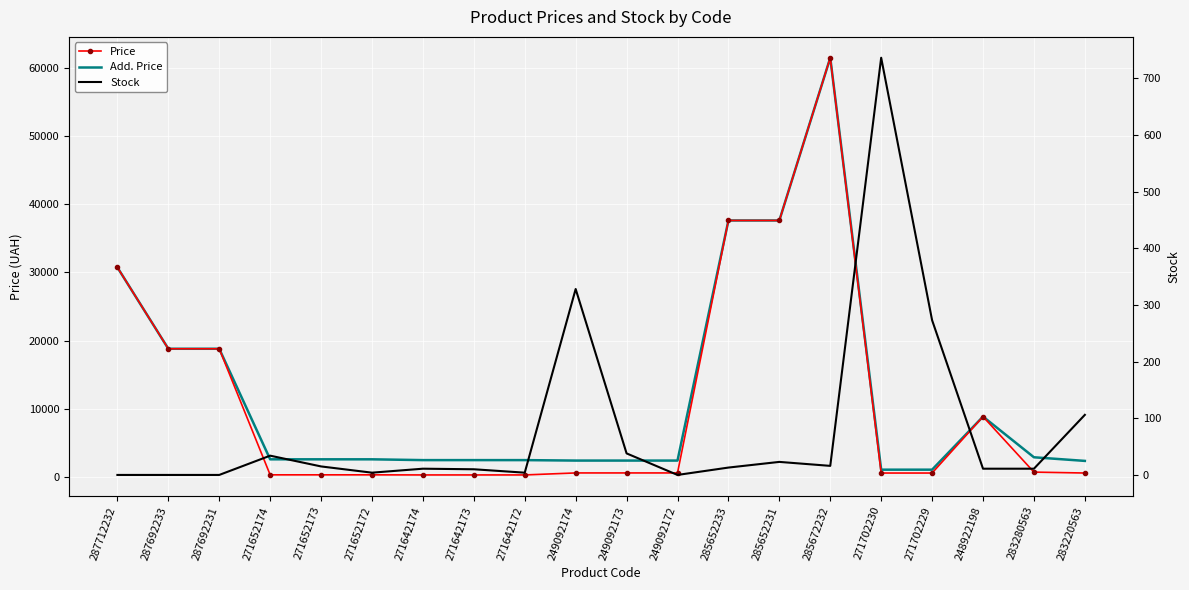

At which label does Stock first exceed 13?

271652174